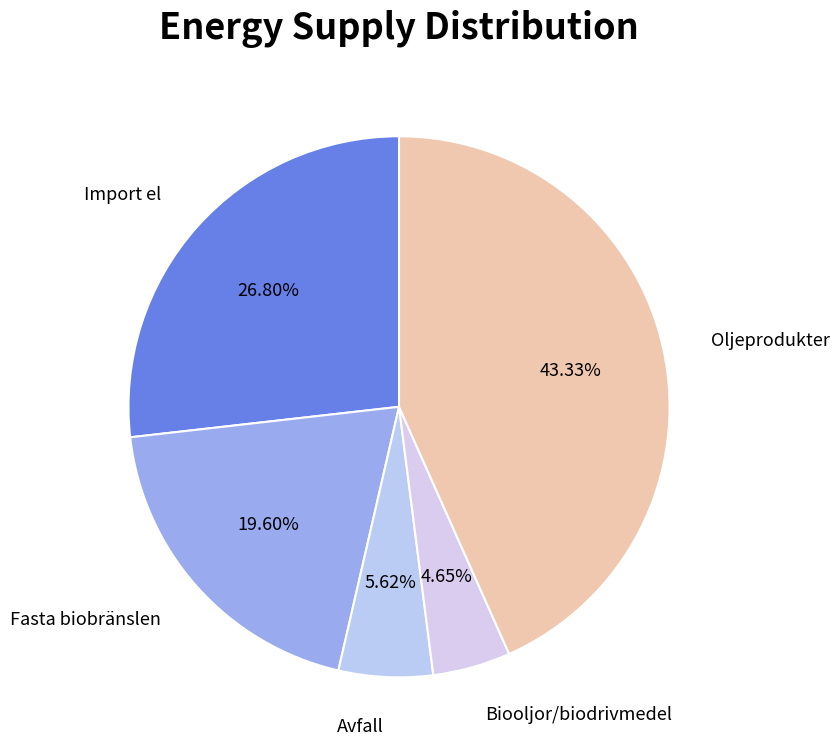

To the nearest percent, what is the difference between the Oljeprodukter and Import el slice percentages?

17%